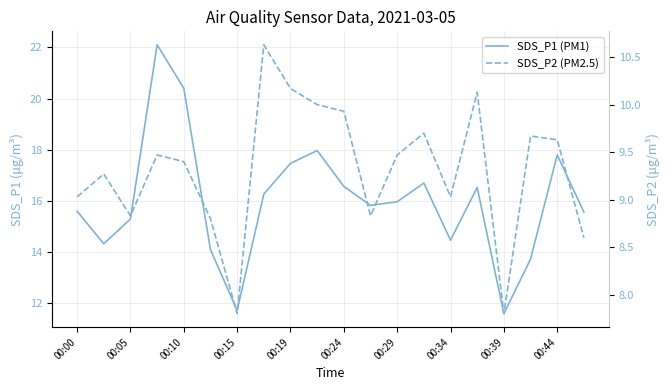

How many lines are shown in the chart?

2